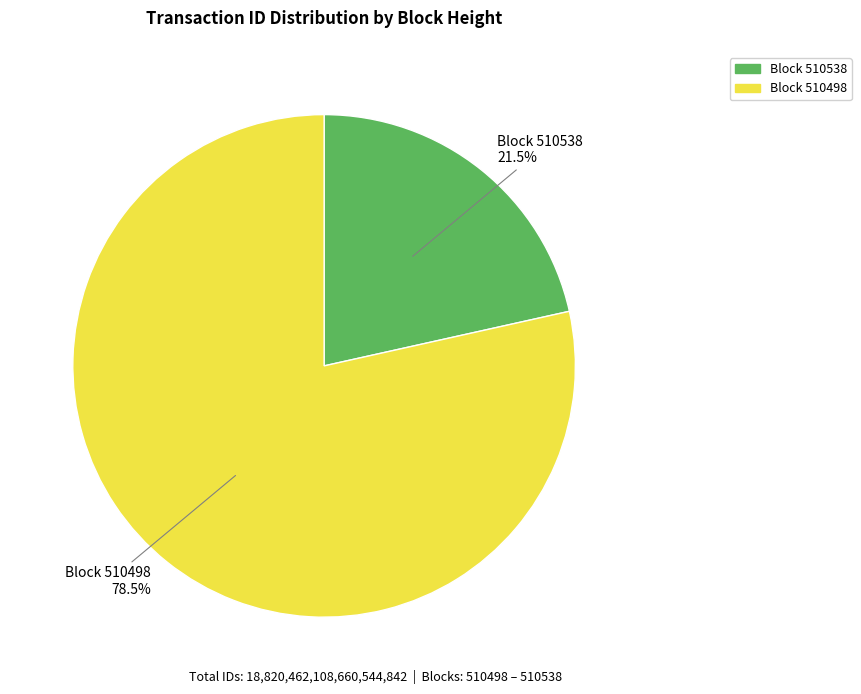

Is there a majority slice in this chart?

Yes